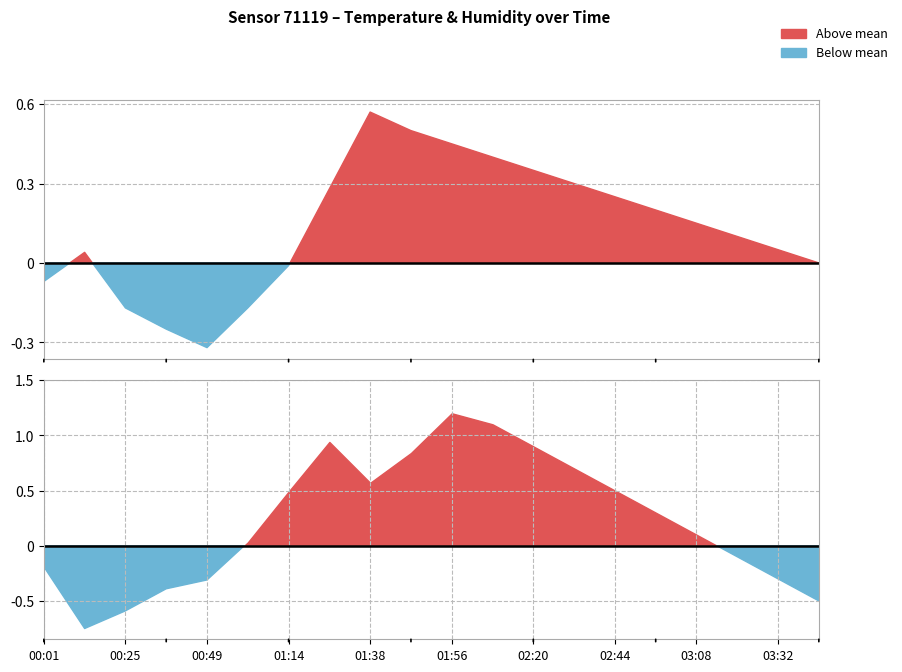

How many distinct data groups are displayed?

2